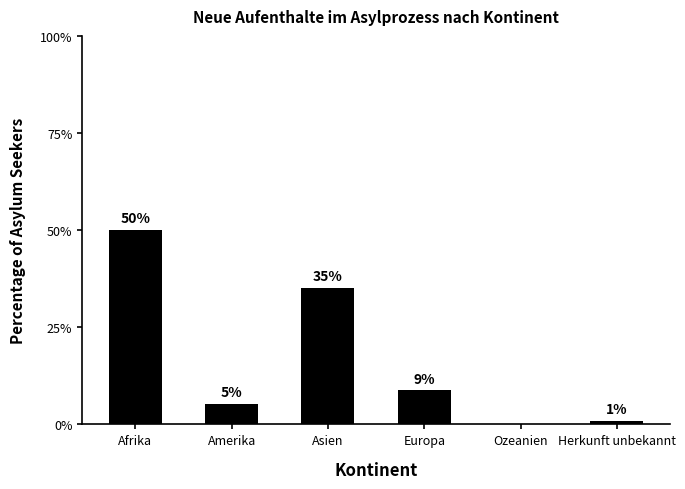

Reading left to right, list all the values displayed in this chart.

Afrika=50.0	Amerika=5.3	Asien=35.1	Europa=8.8	Ozeanien=0.0	Herkunft unbekannt=0.9